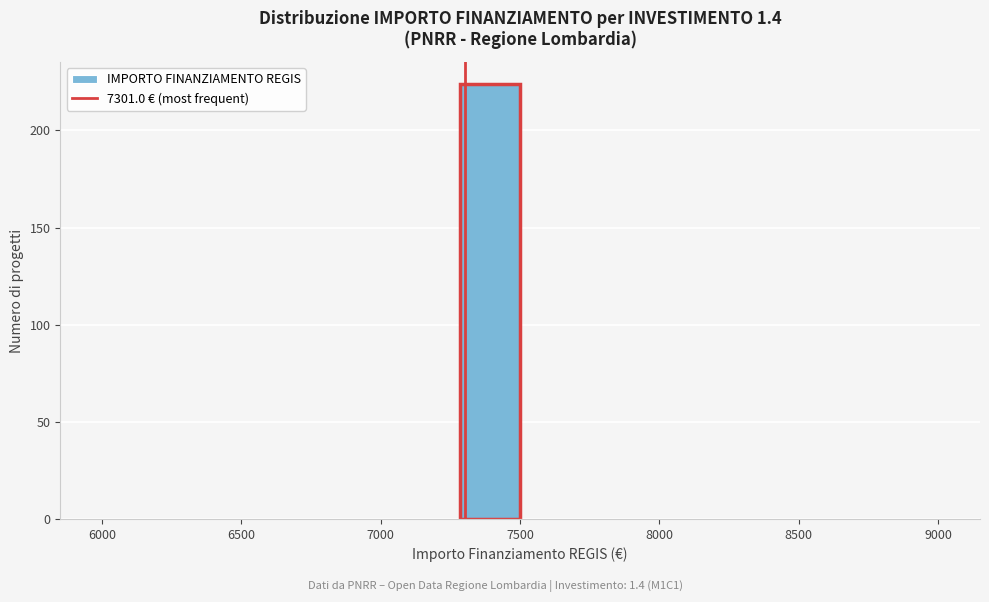

Over which range of the x-axis is the bar tallest?

7300 to 7500